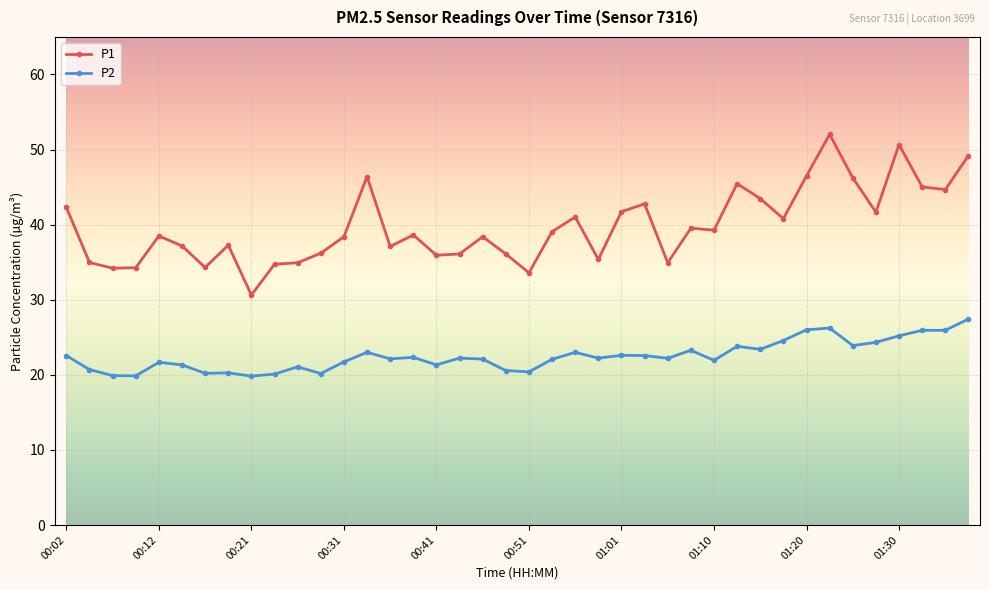

Rank the series by their average value, from highest to lowest.

P1, P2